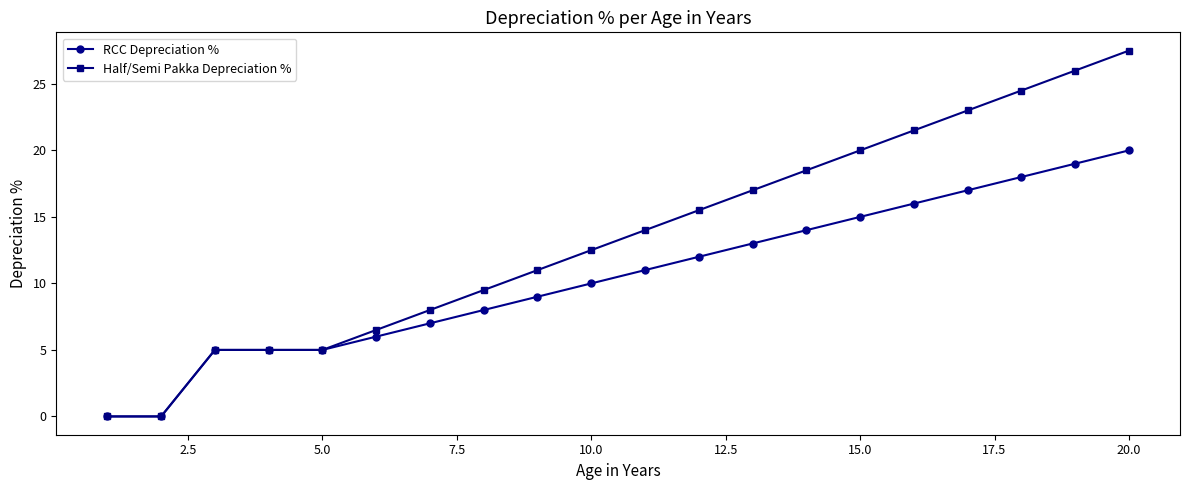

What is the value of the Half/Semi Pakka Depreciation % point at the 20th from the left?

27.5